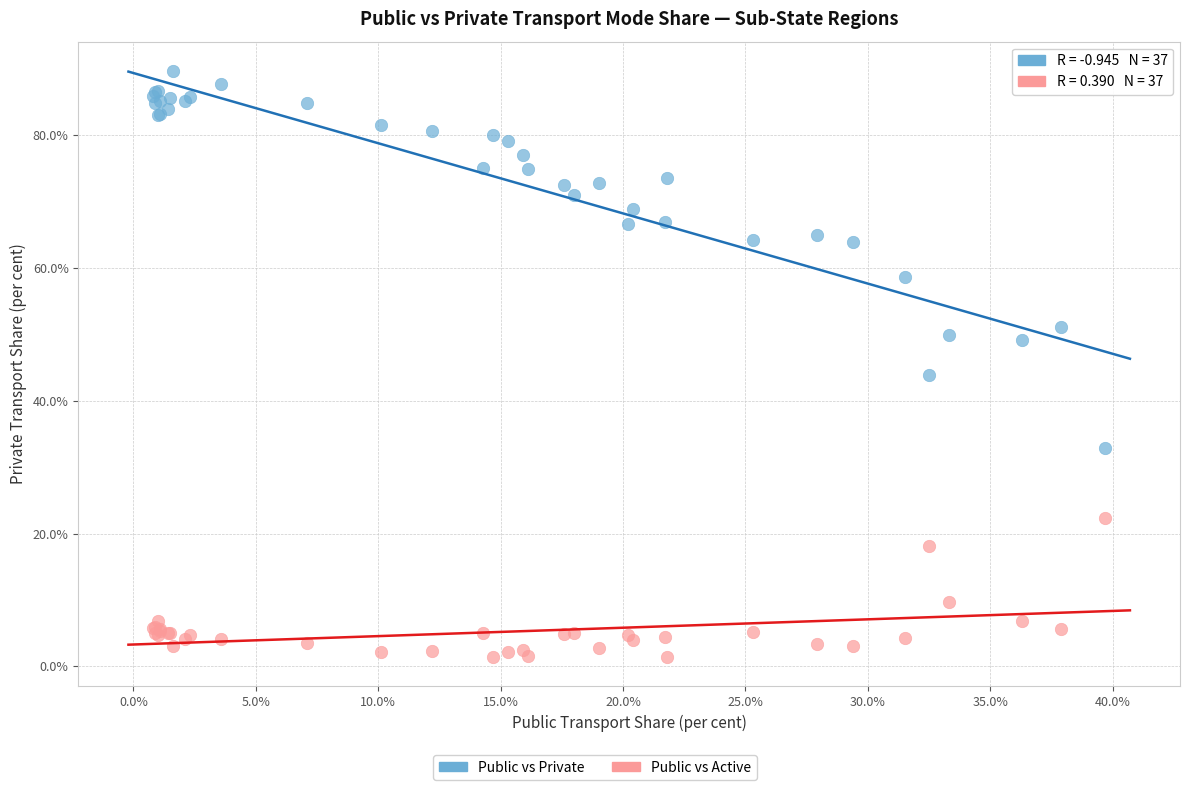

Which series contains the lowest Y value?

Public vs Active